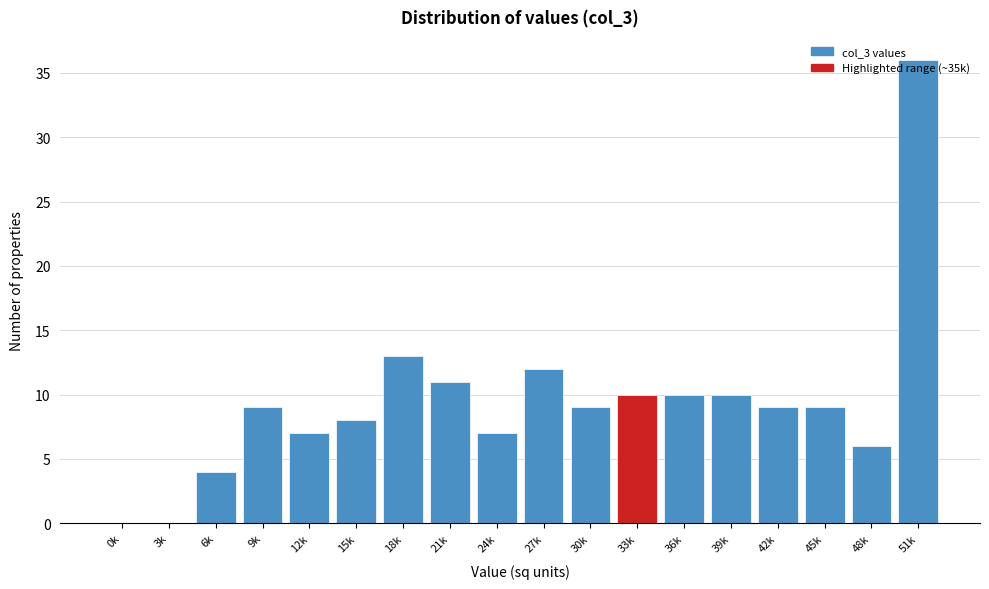

At which category does the chart reach its peak across all series?

51k